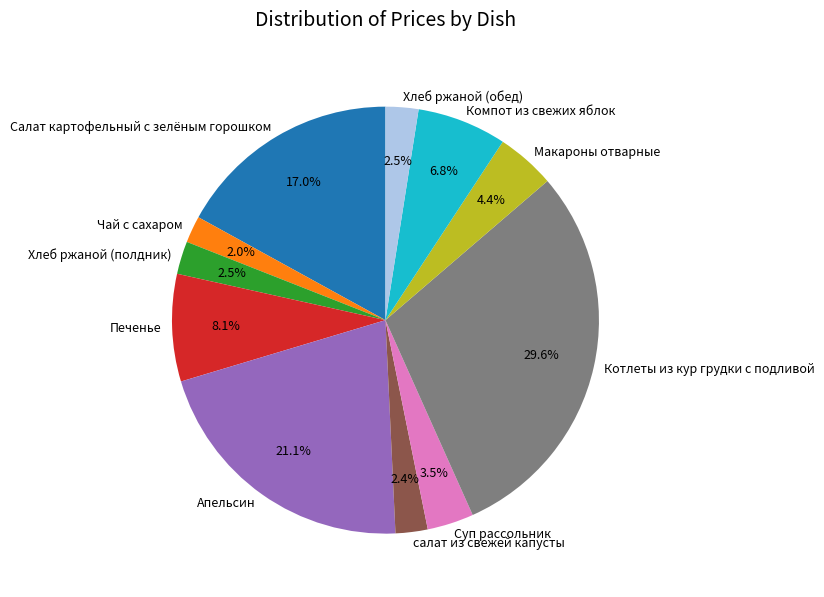

How much of the chart is everything except Чай с сахаром?

98.0%